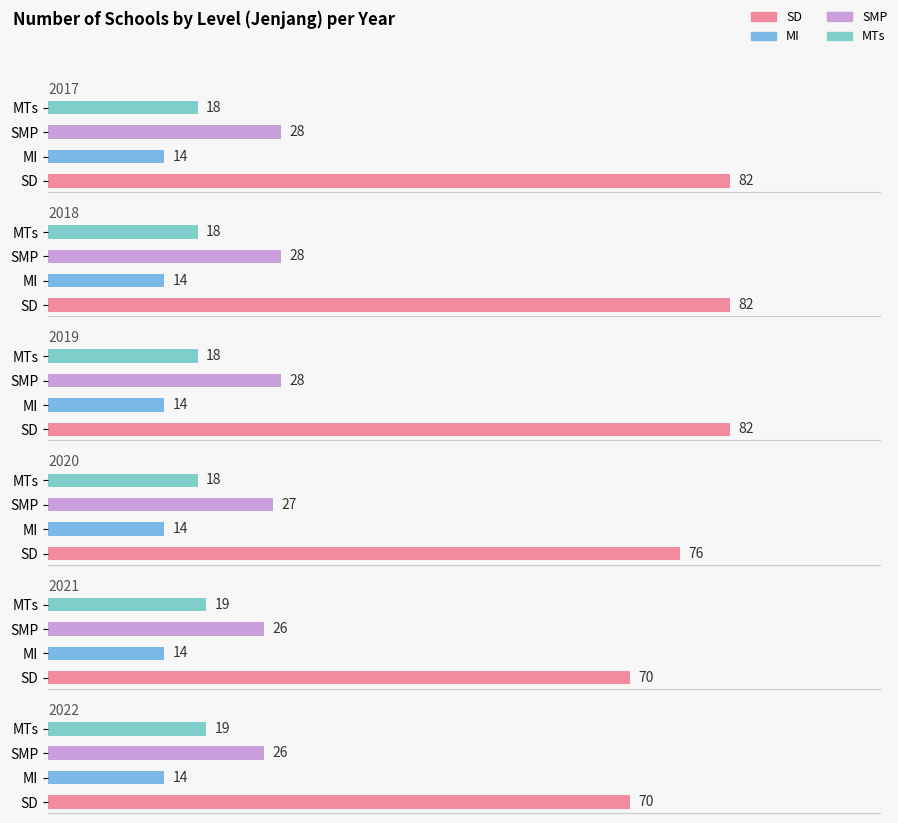

Reading left to right, what are all the values shown in this chart?

2017: SD=82	MI=14	SMP=28	MTs=18
2018: SD=82	MI=14	SMP=28	MTs=18
2019: SD=82	MI=14	SMP=28	MTs=18
2020: SD=76	MI=14	SMP=27	MTs=18
2021: SD=70	MI=14	SMP=26	MTs=19
2022: SD=70	MI=14	SMP=26	MTs=19